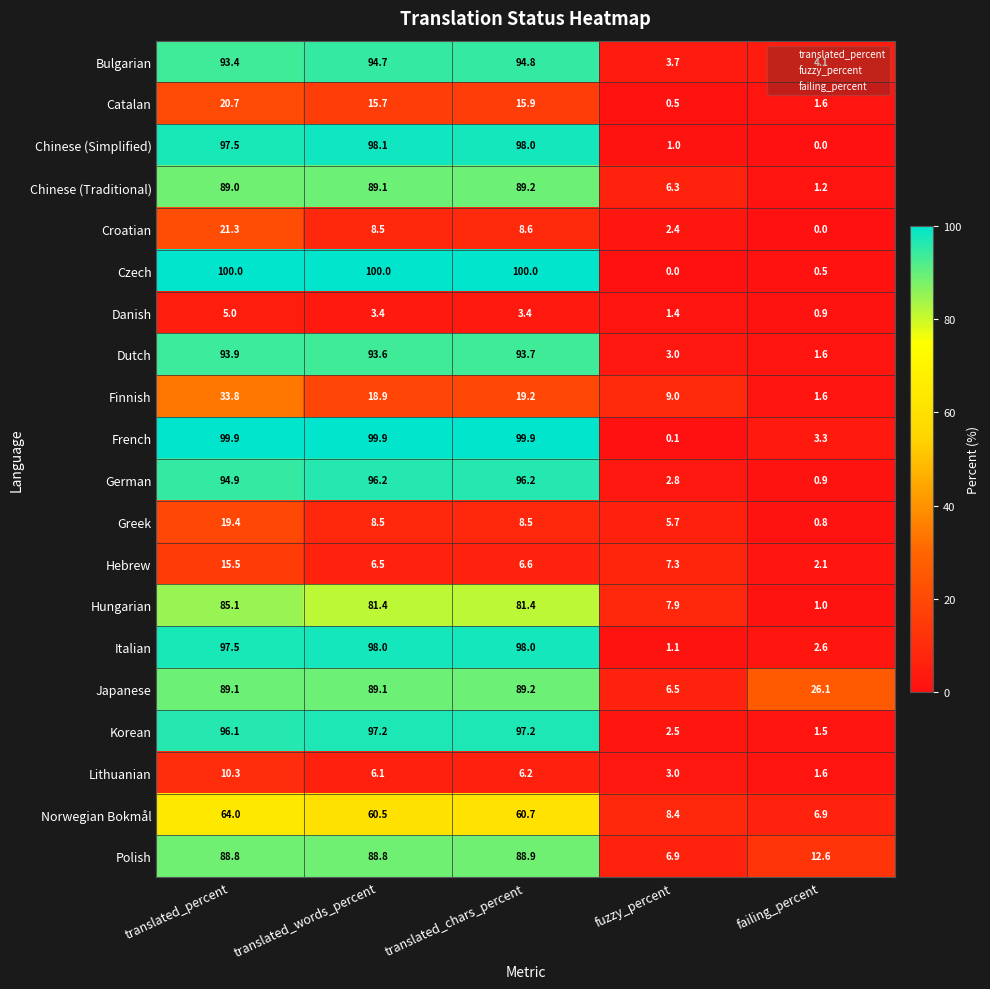

Rank the categories by Lithuanian value from highest to lowest.

translated_percent, translated_chars_percent, translated_words_percent, fuzzy_percent, failing_percent